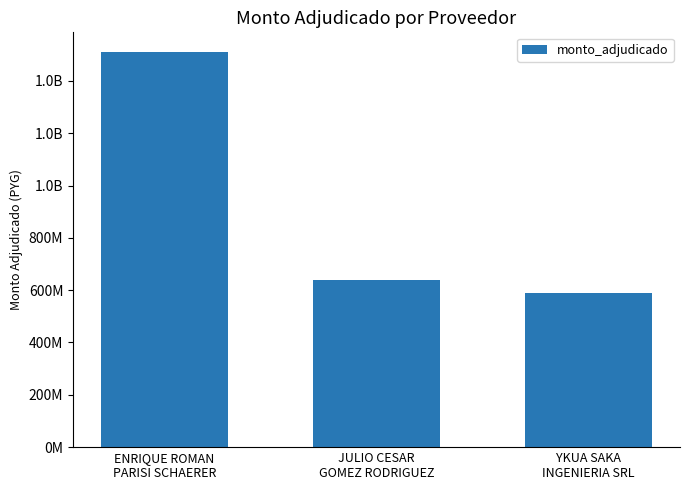

Does the chart contain any negative values?

No